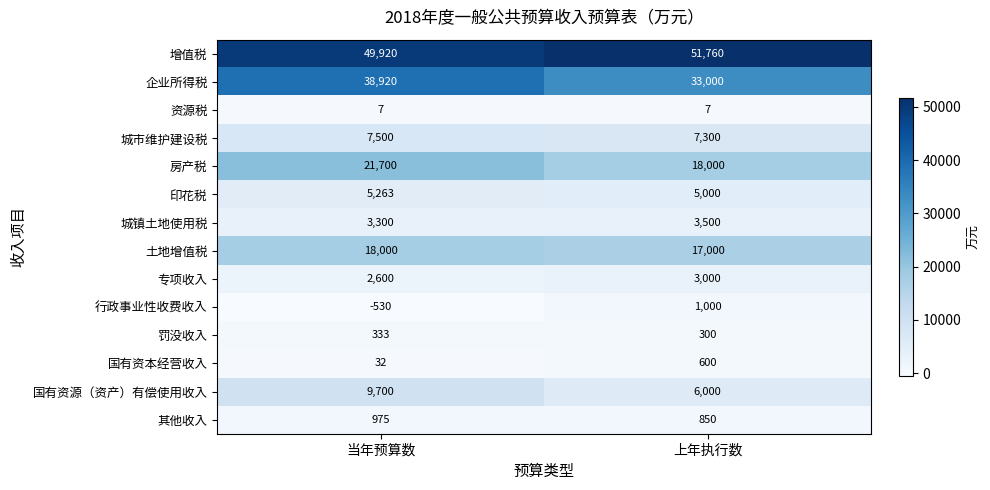

Which label corresponds to the largest value in the chart?

上年执行数